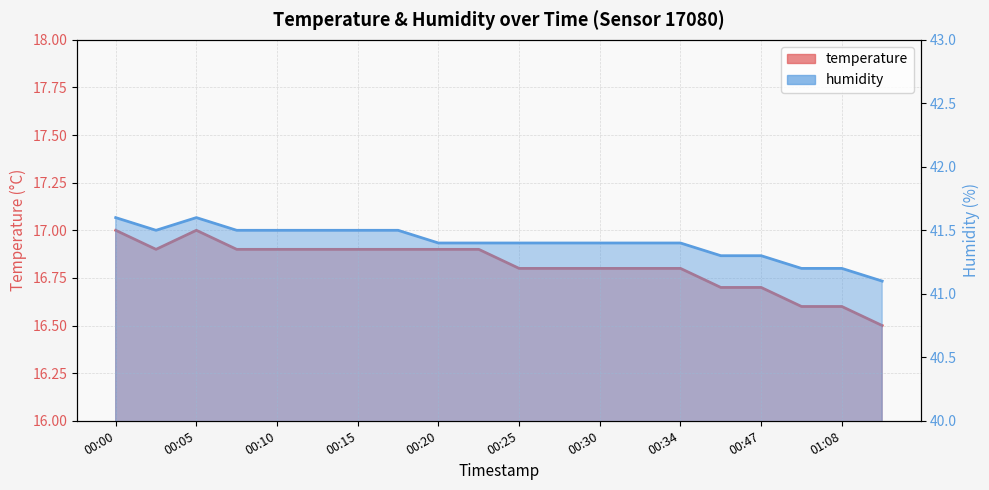

Does the chart have visible grid lines?

Yes